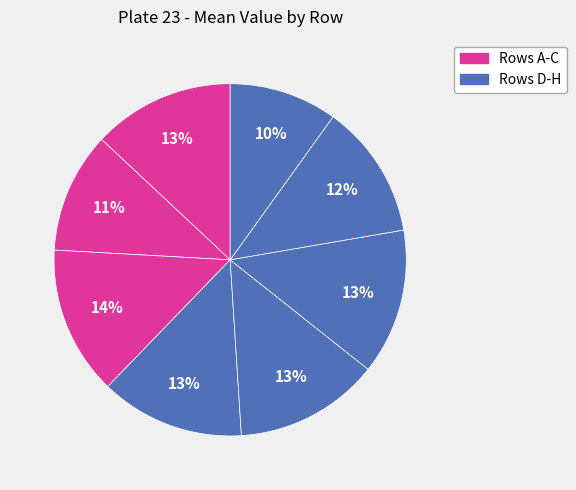

How many slices are in this pie chart?

8